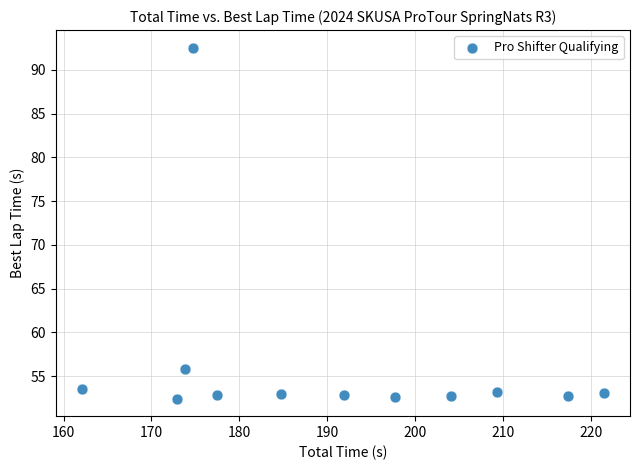

What Y value in the scatter plot is closest to 72?

55.8